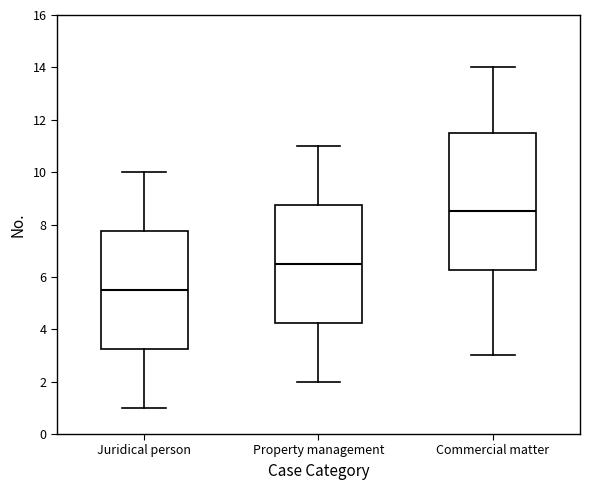

Reading left to right, transcribe this box plot: for each box, give where its median line is, the range the box spans, and where its two whiskers end, as read against the y-axis. The values are not printed on the chart, so give them approximately, as read against the axis.

Juridical person: median 5.6, box 3.2 to 7.8, whiskers 1.0 to 10.0
Property management: median 6.6, box 4.2 to 8.8, whiskers 2.0 to 11.0
Commercial matter: median 8.6, box 6.2 to 11.6, whiskers 3.0 to 14.0